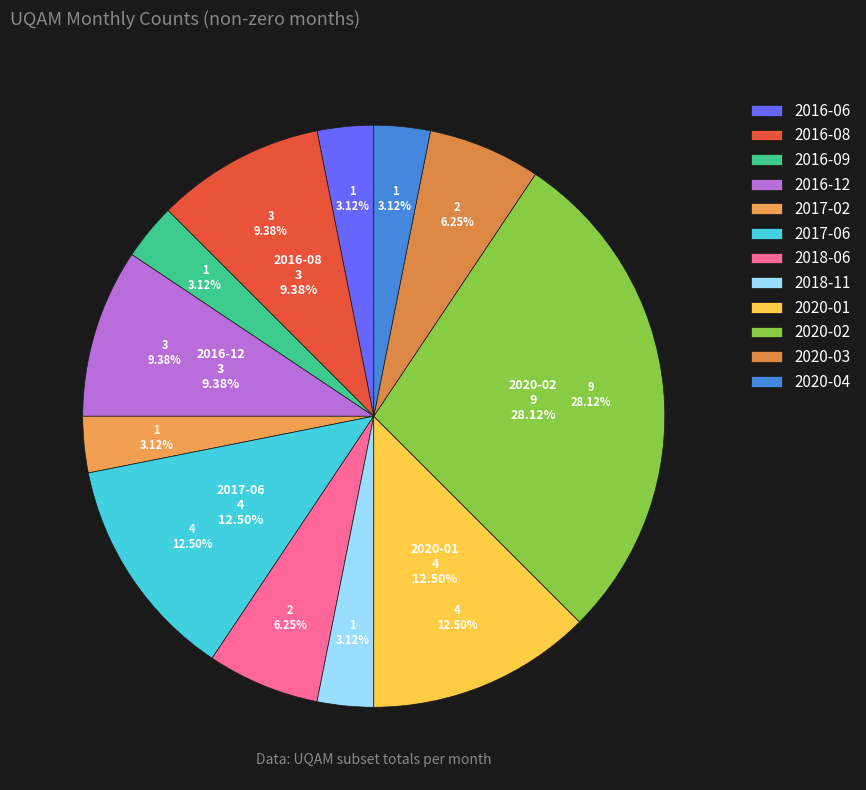

How much of the chart is everything except 2017-02?

96.9%